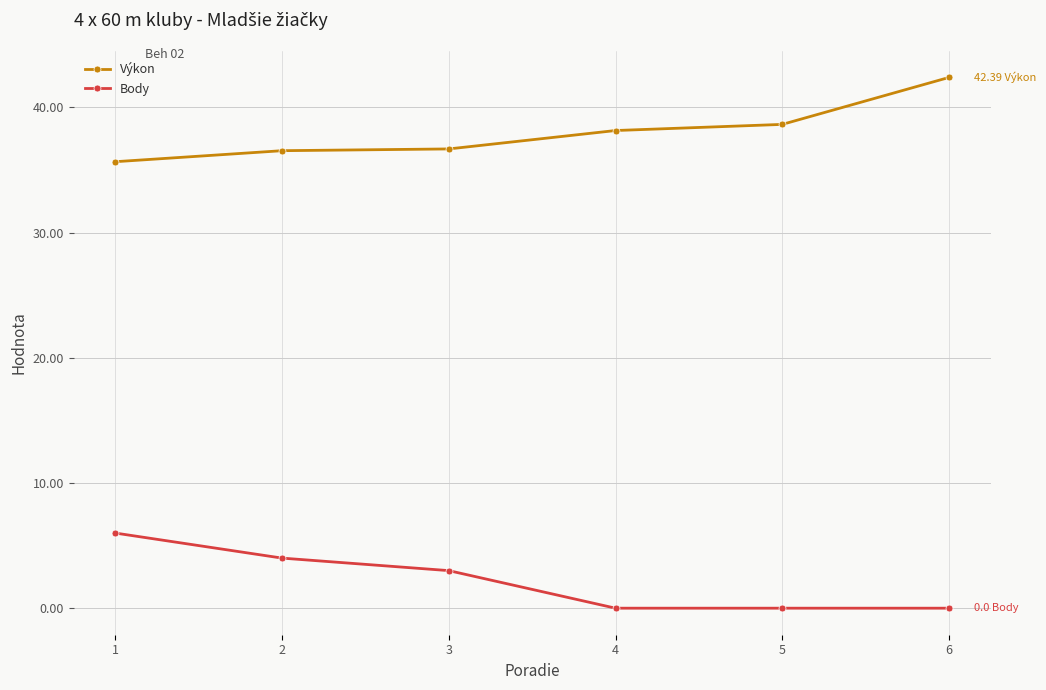

At how many categories does at least one series exceed 20?

6